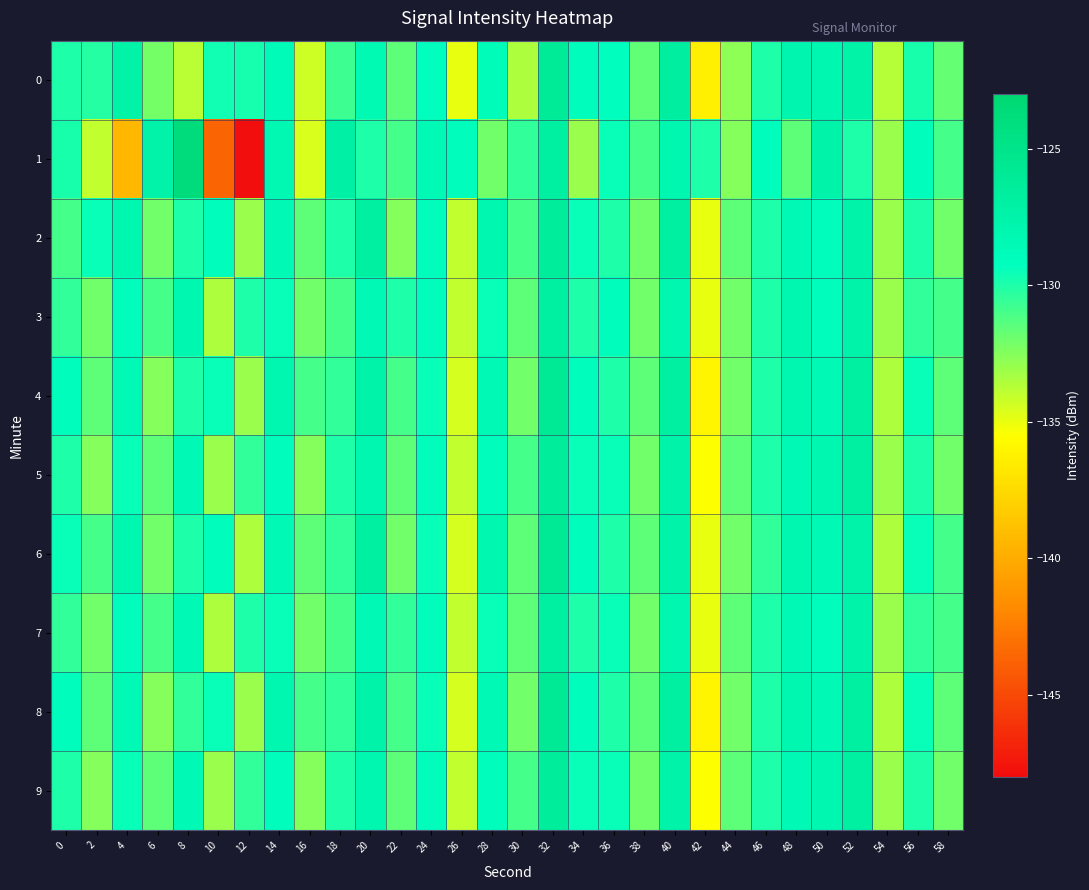

Which series has the largest total across all categories?

2